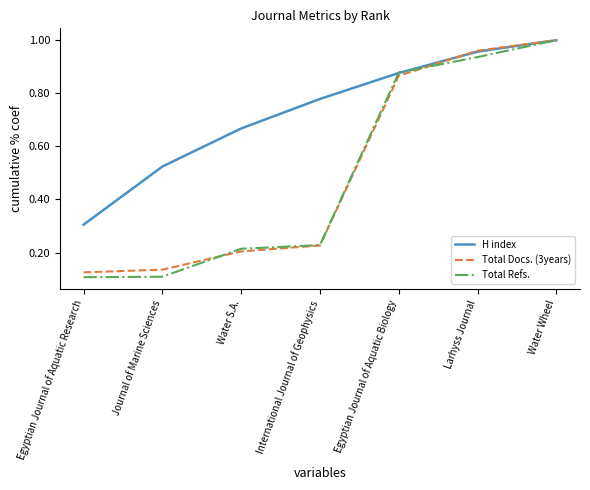

At which category does the chart reach its peak across all series?

Water Wheel